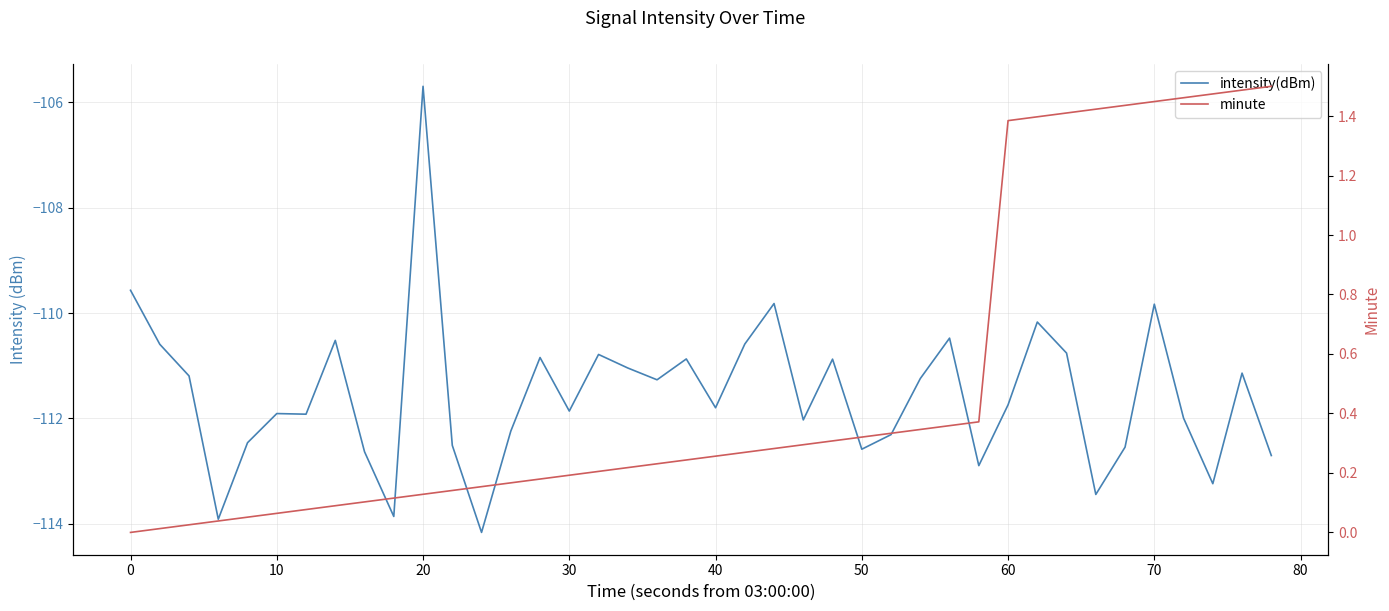

Is this an area chart (filled region under the line)?

No